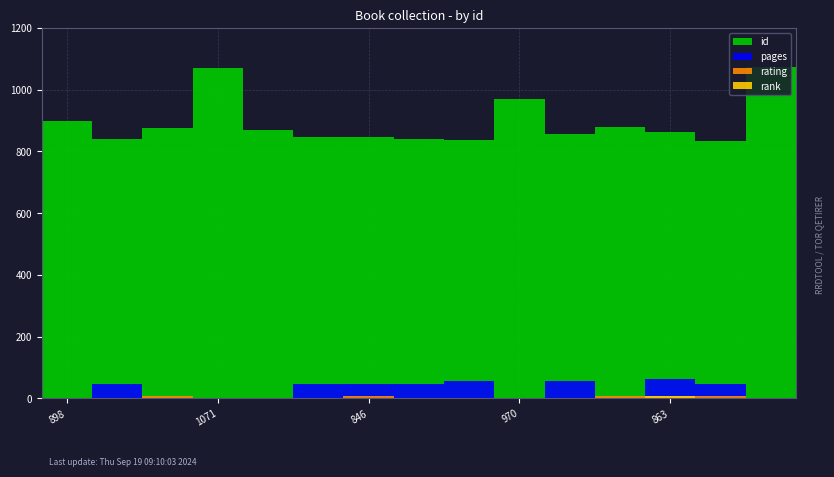

What is the lowest value of the rank series?

1